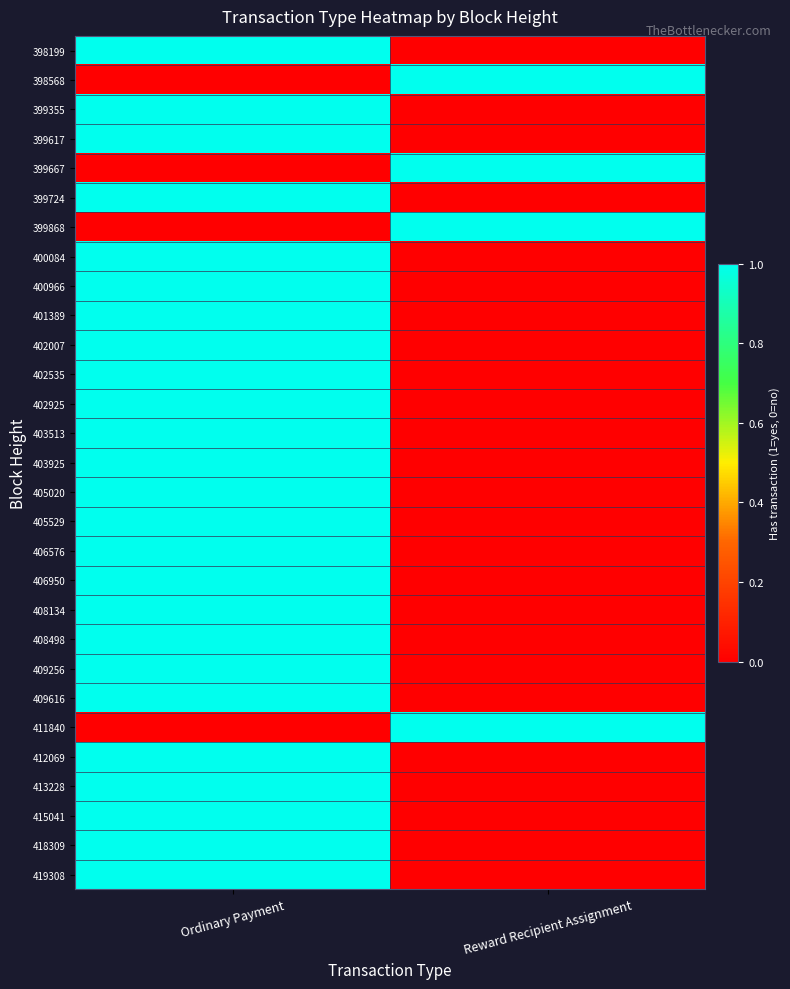

What is the total value across all series at Ordinary Payment?

25